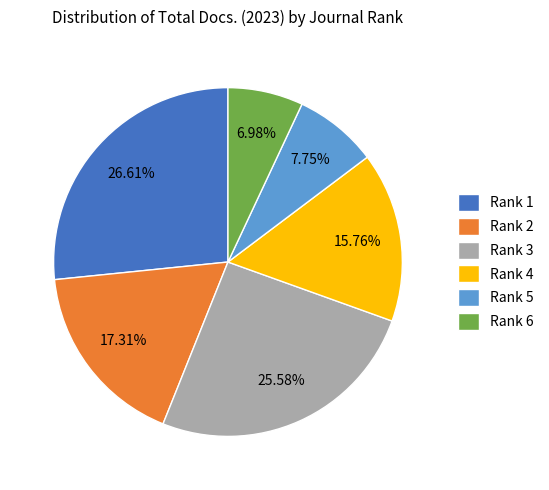

To the nearest percent, what is the difference between the largest and smallest slice percentages?

20%